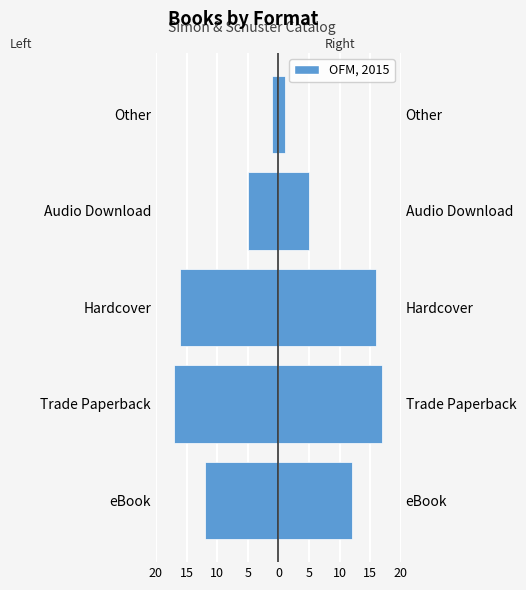

Reading left to right, extract all data points from this chart.

Count (left): -12	-17	-16	-5	-1
OFM, 2015: 12	17	16	5	1